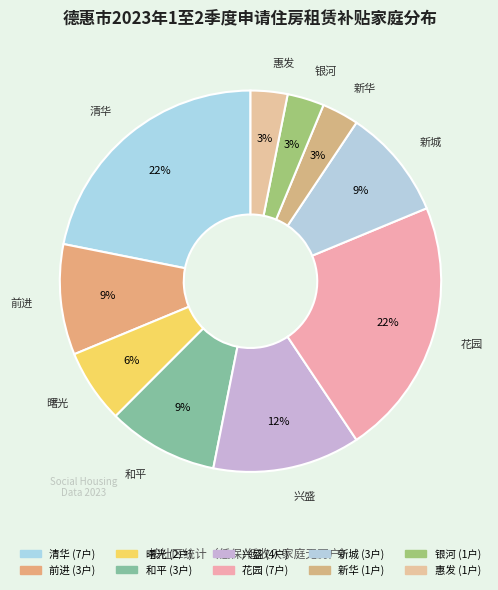

How many segments does this pie chart have?

10